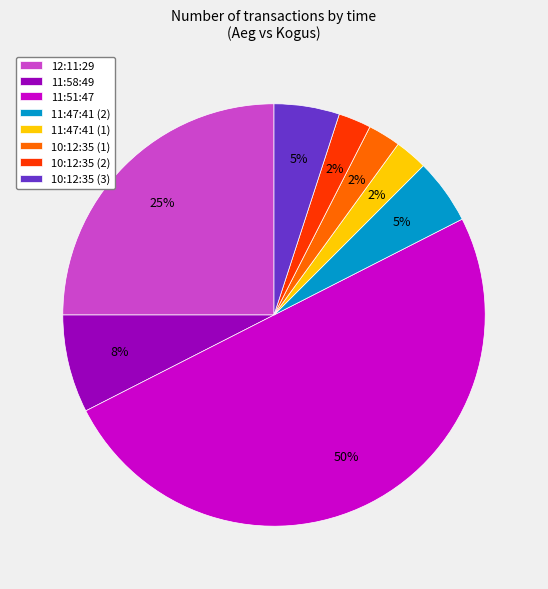

Do 11:47:41 (2) and 11:51:47 together represent more than half of the pie?

Yes